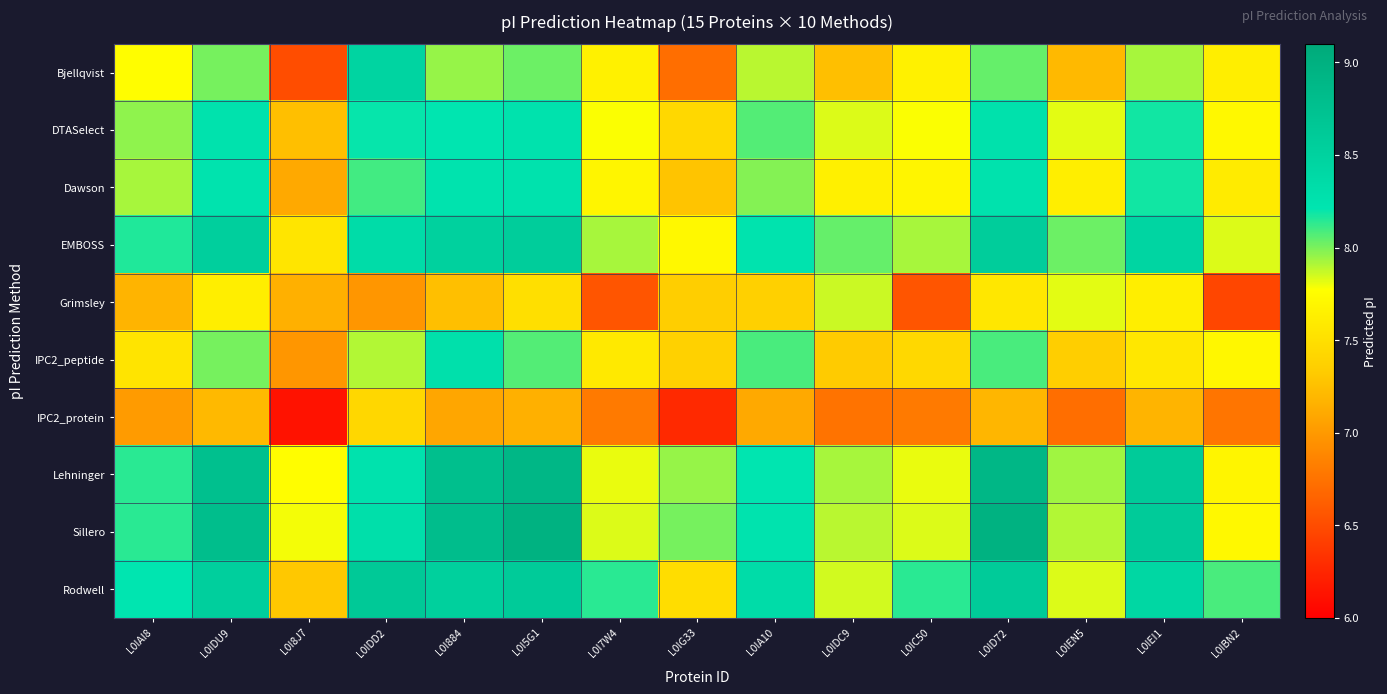

Count the number of data series in this chart.

10